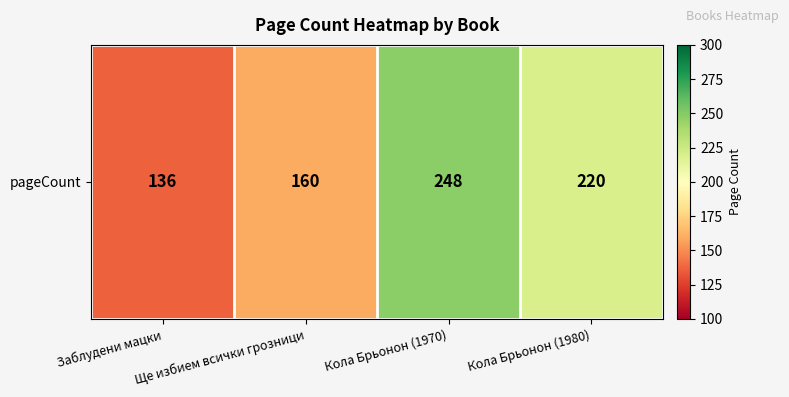

Between Кола Брьонон (1980) and Кола Брьонон (1970), which is larger?

Кола Брьонон (1970)